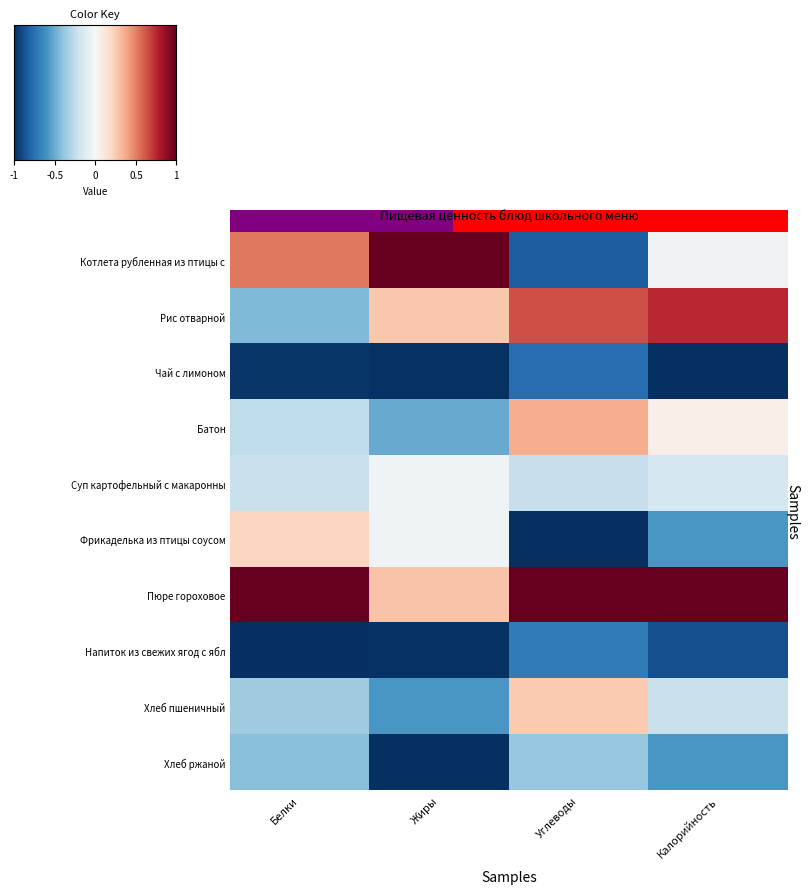

How many series are shown in this chart?

10